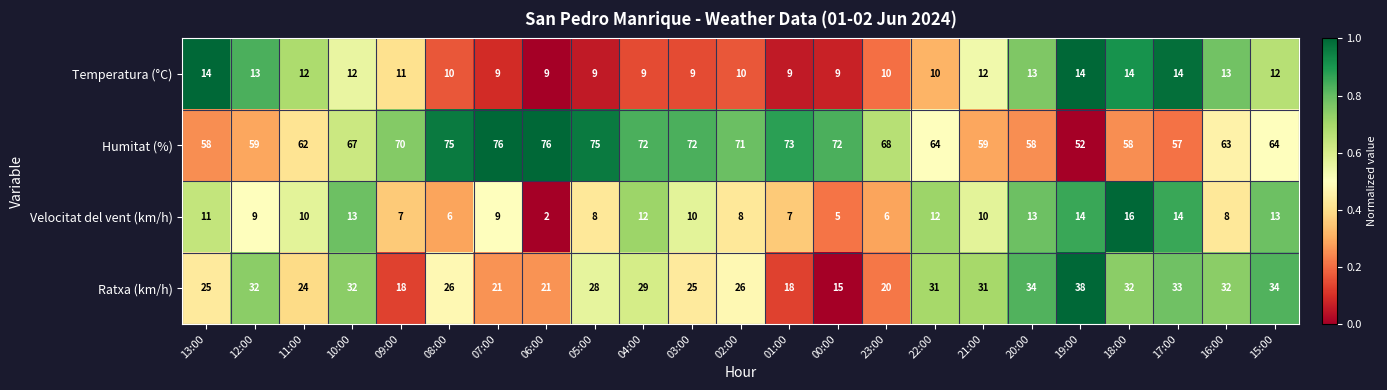

At how many categories does at least one series exceed 5?

23